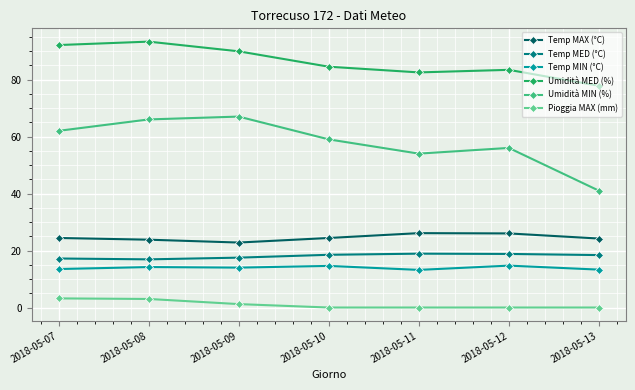

What is the difference between the highest and lowest values at 2018-05-13?

77.8